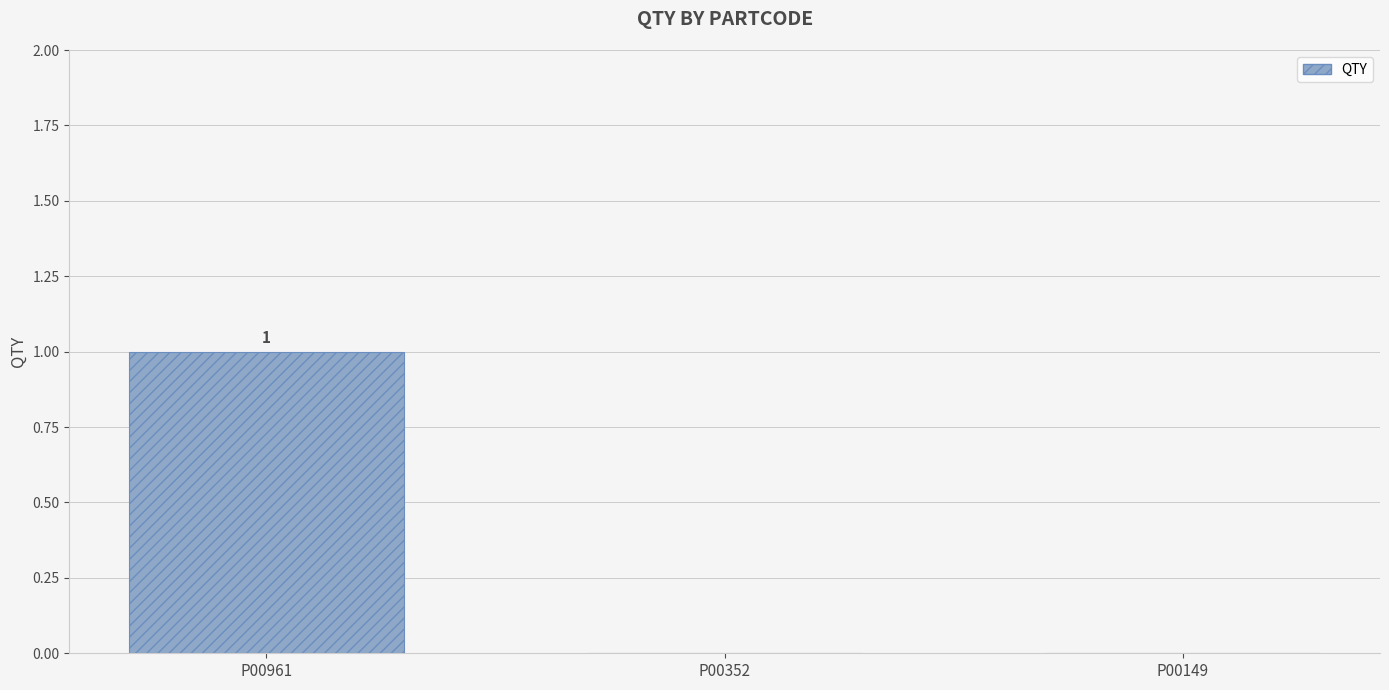

Which has a higher value, P00352 or P00961?

P00961